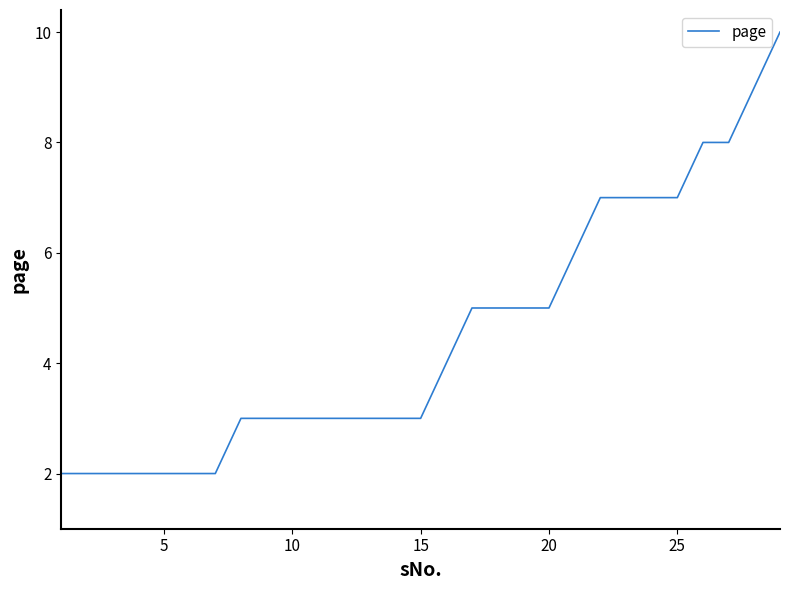

What is the greatest value displayed?

10